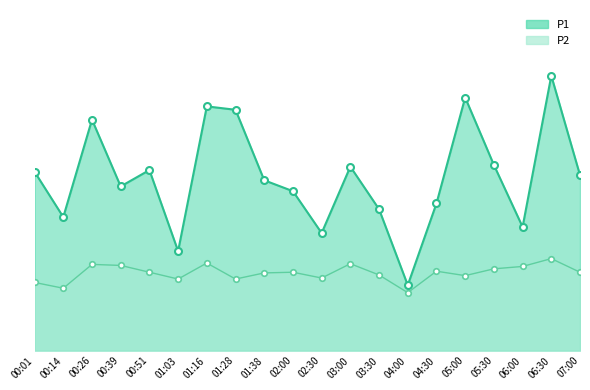

At which category does P1_line reach its first local peak?

00:26